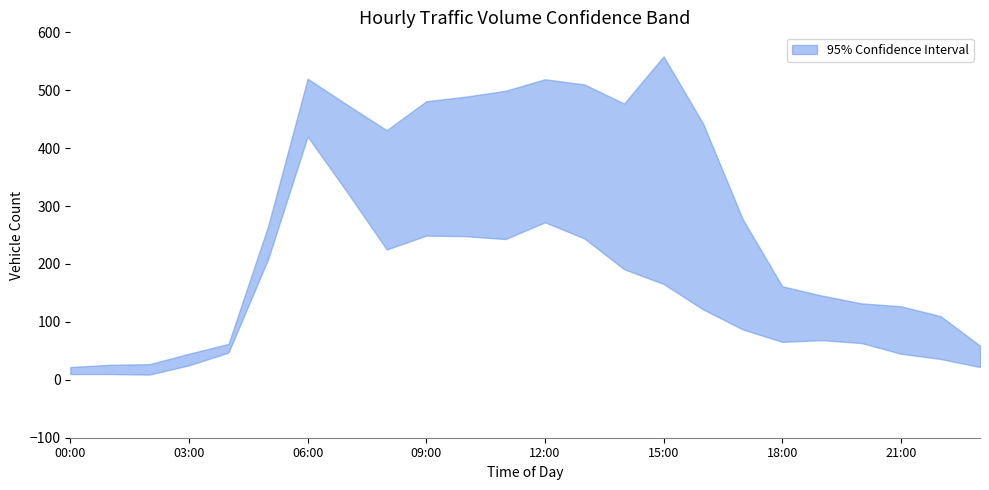

True or false: upper and lower intersect in this chart.

False